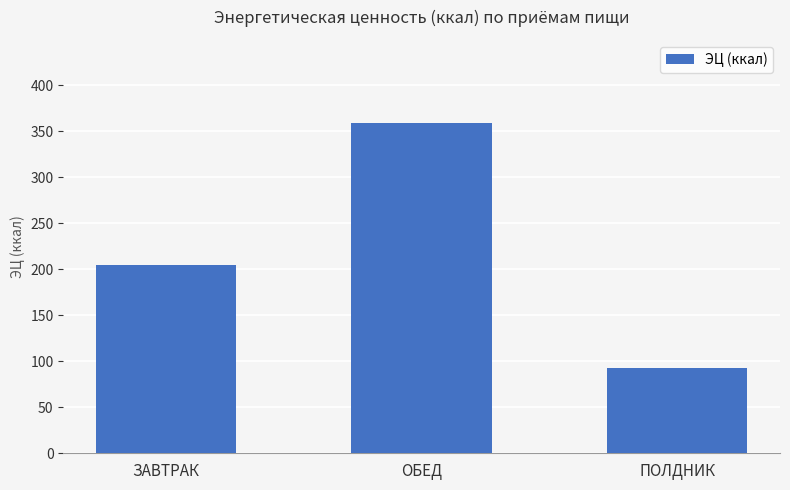

Reading right to left, transcribe all the data shown in this chart.

ПОЛДНИК=92.5	ОБЕД=359.5	ЗАВТРАК=205.0